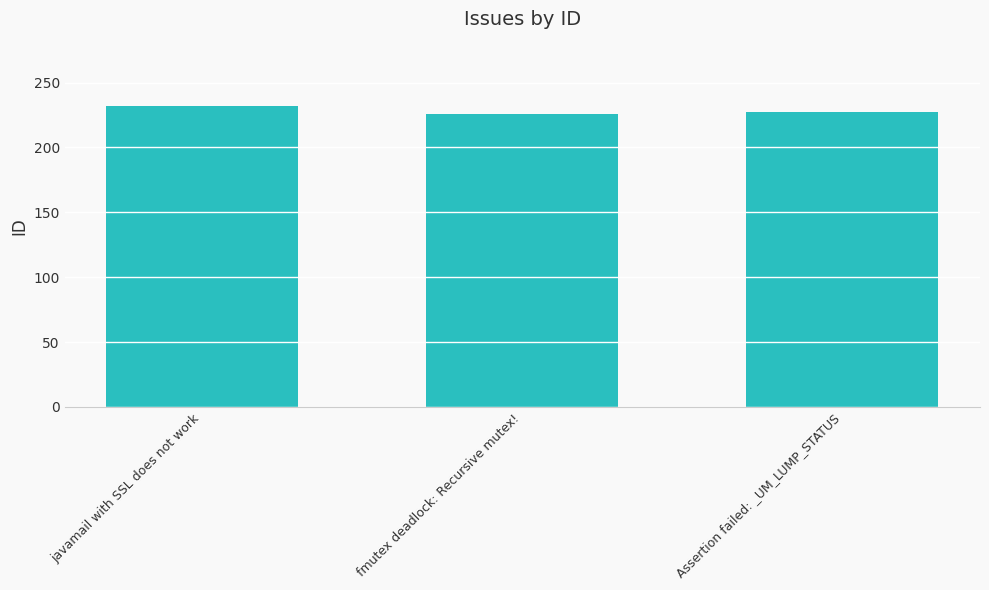

Are the bars horizontal?

No